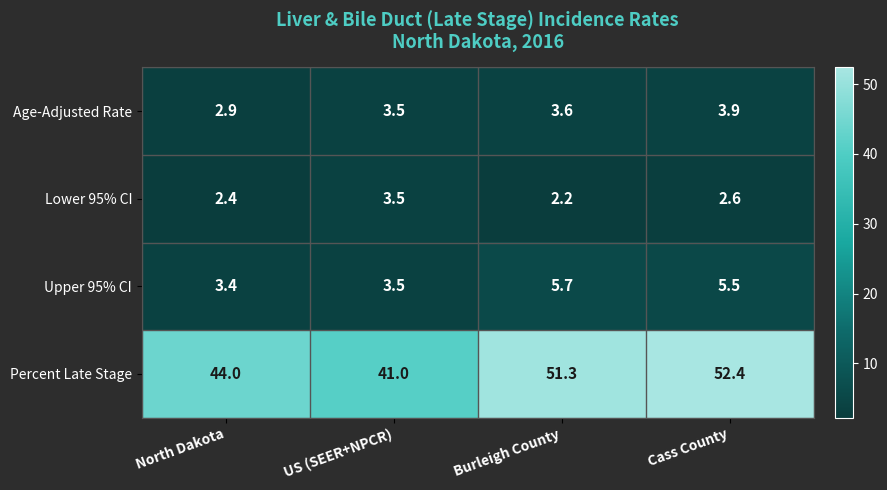

What is the sum of the Upper 95% CI values at Cass County and US (SEER+NPCR)?

9.0